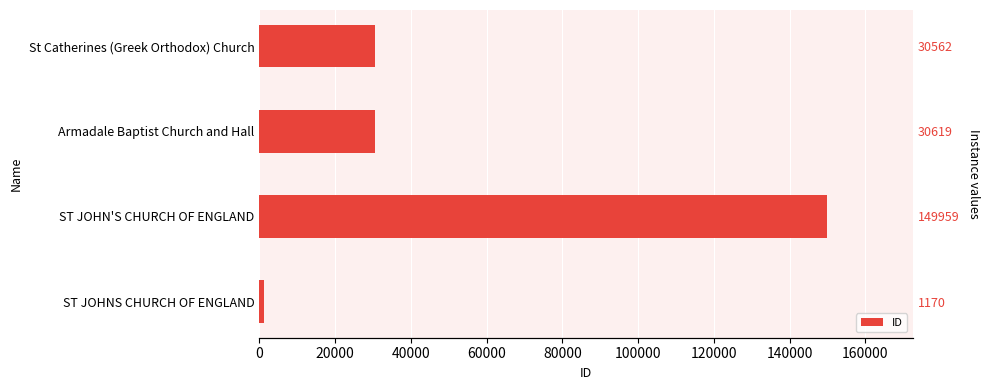

The value at ST JOHNS CHURCH OF ENGLAND is 1822. True or false?

False